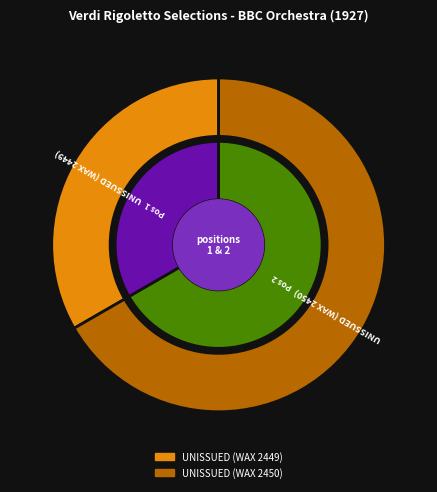

Combined, what portion of the pie is UNISSUED (WAX 2449) and UNISSUED (WAX 2450)?

100.0%